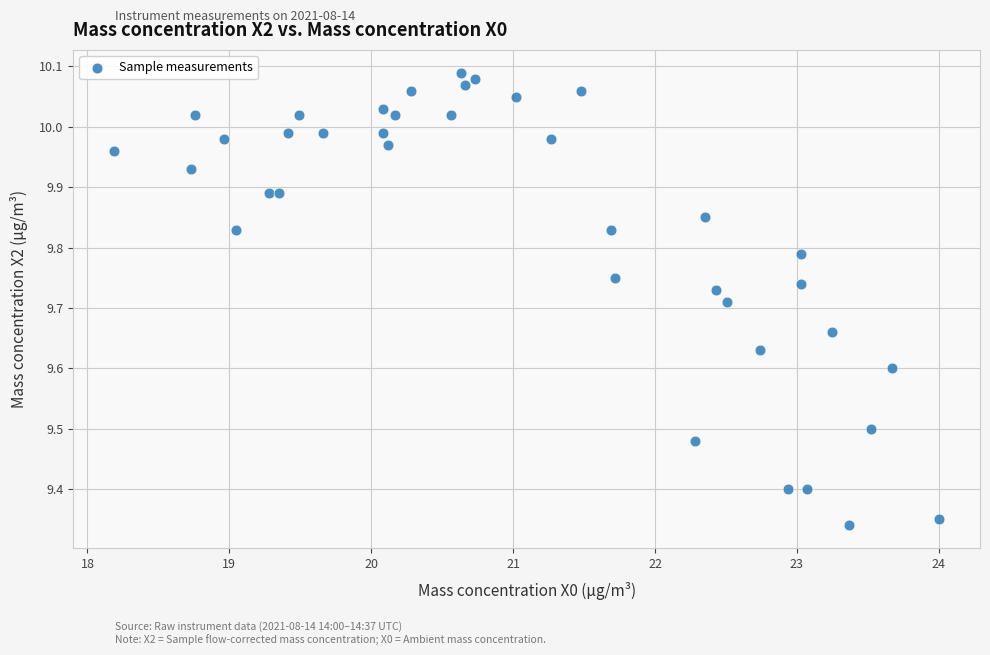

What is the range of X values (max minus min)?

5.8